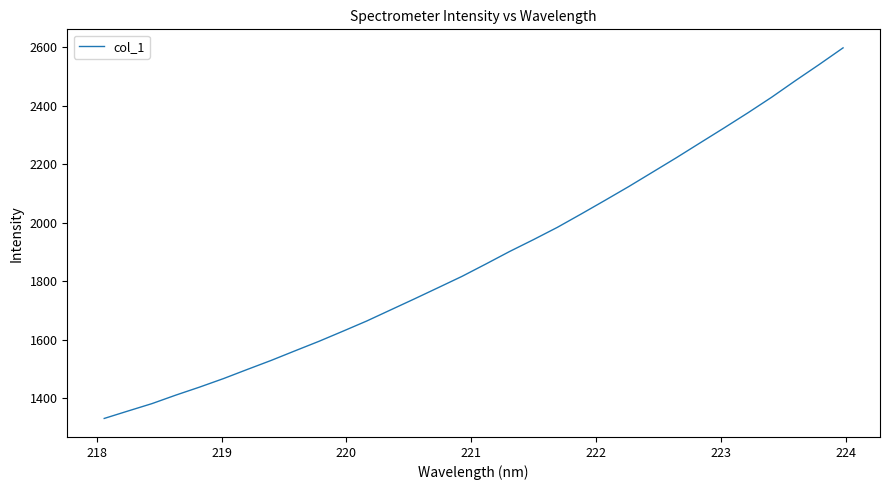

What is the minimum value shown in the chart?

1330.1